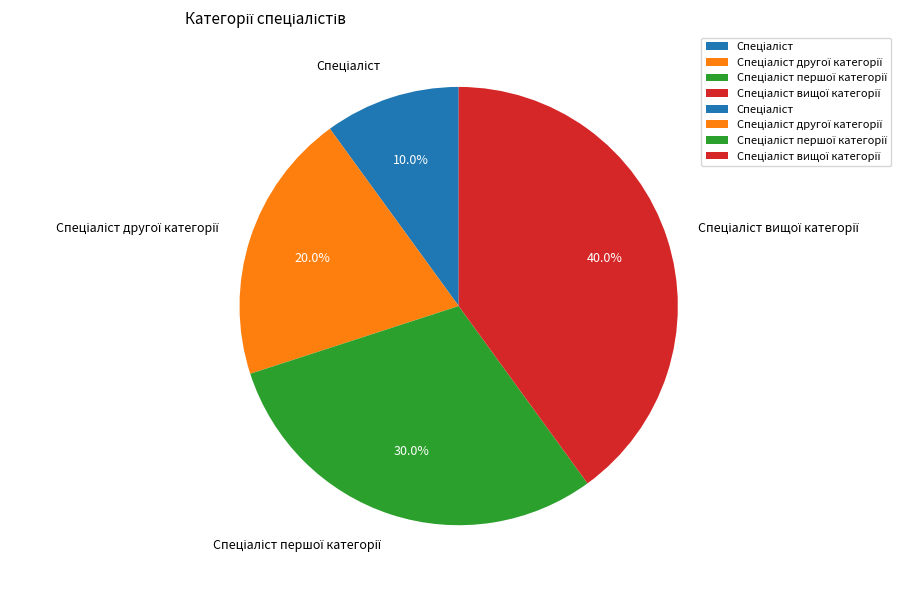

Does any single category account for the majority?

No